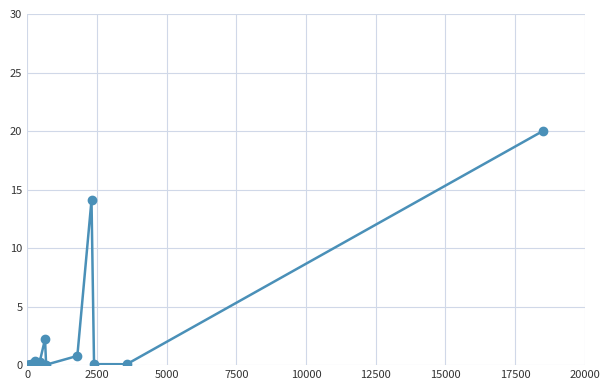

Reading right to left, extract all data points from this chart.

20.0	0.1	0.1	14.1	0.8	0.0	2.2	0.2	0.0	0.3	0.0	0.0	0.0	0.0	0.0	0.1	0.0	0.0	0.0	0.0	0.0